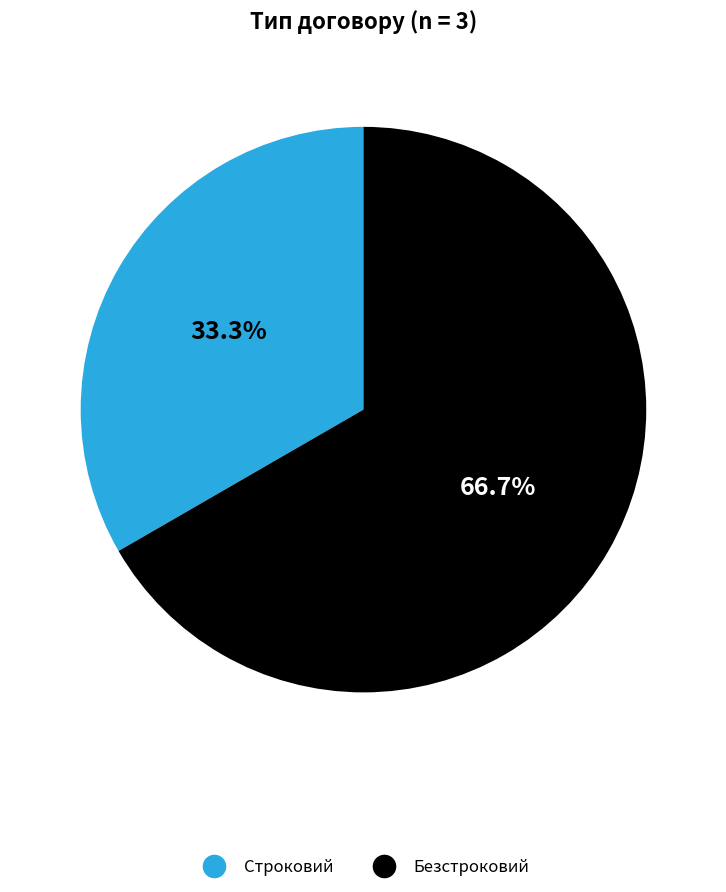

How many segments does this pie chart have?

2